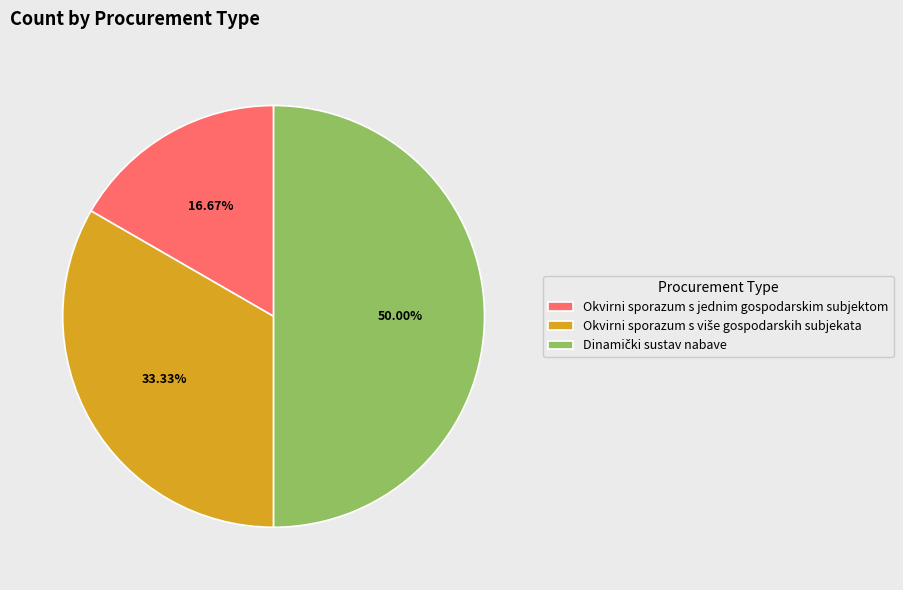

How many slices are in this pie chart?

3